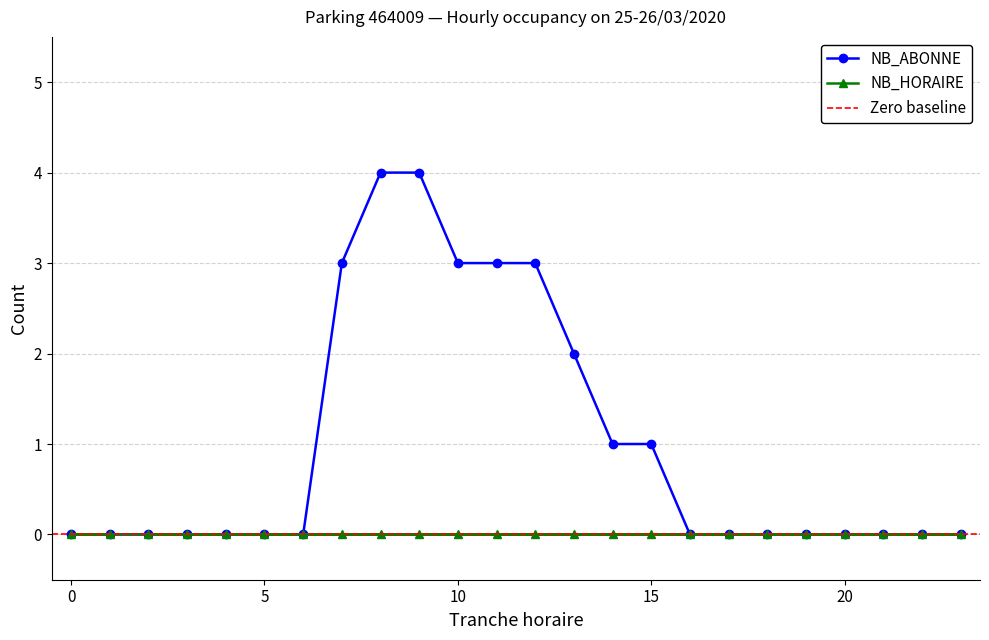

The value of NB_HORAIRE at 15 is 0. True or false?

True